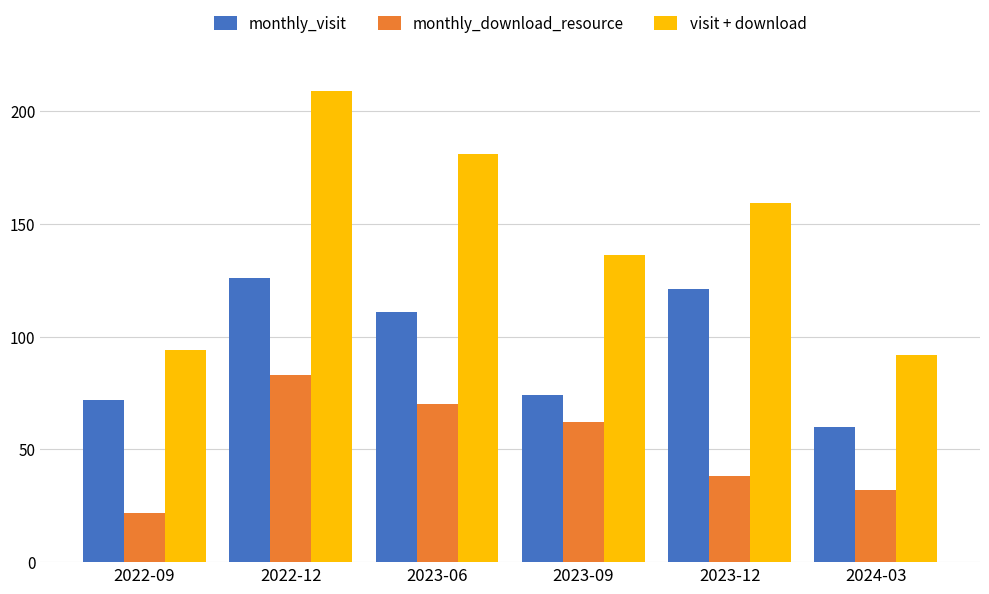

What is the approximate value of monthly_download_resource at 2022-12?

83